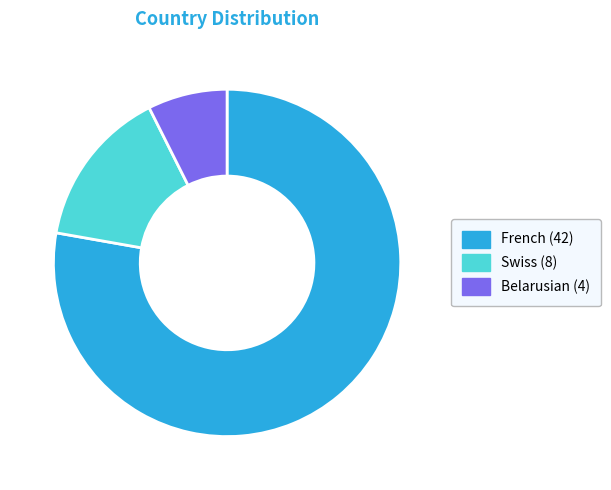

How many slices are in this pie chart?

3